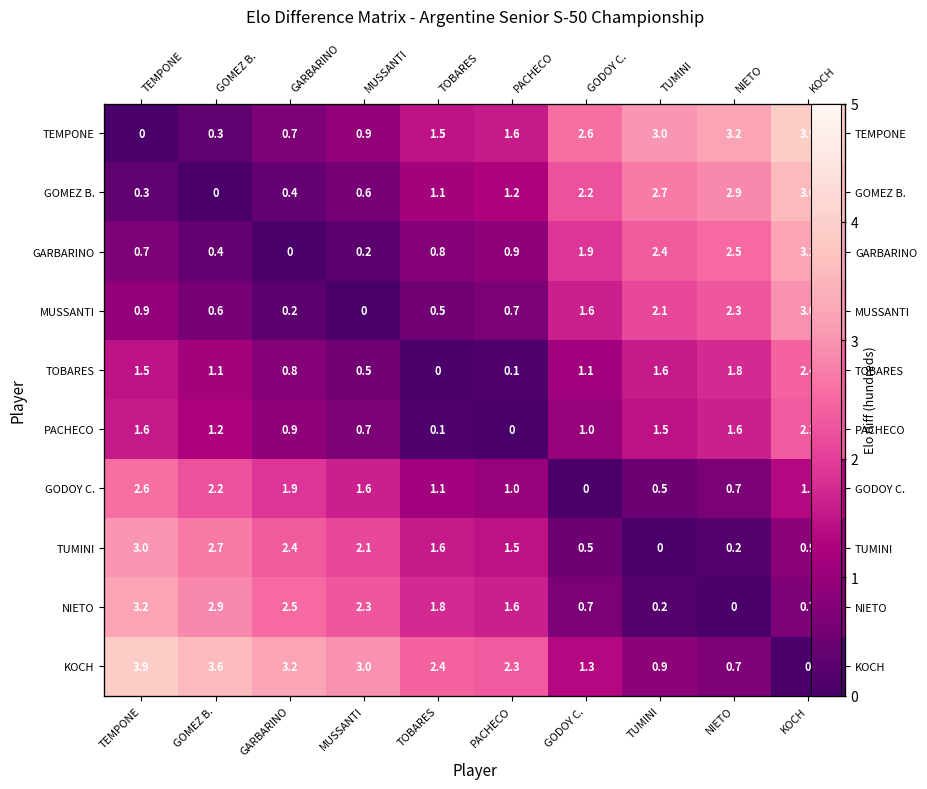

How many data points in MUSSANTI are above 0?

9